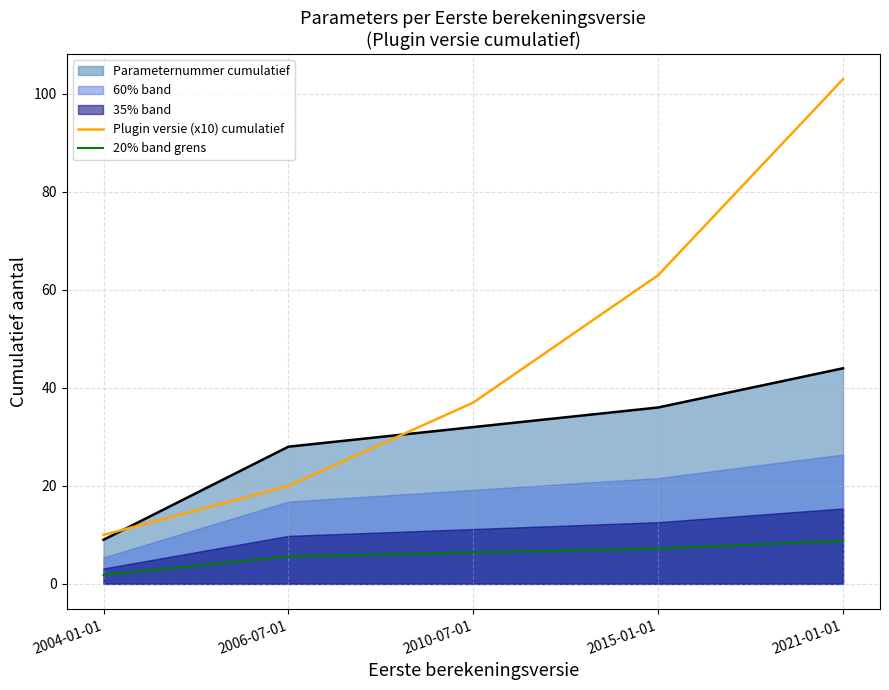

True or false: 20% band grens and Plugin versie (x10) cumulatief intersect in this chart.

False